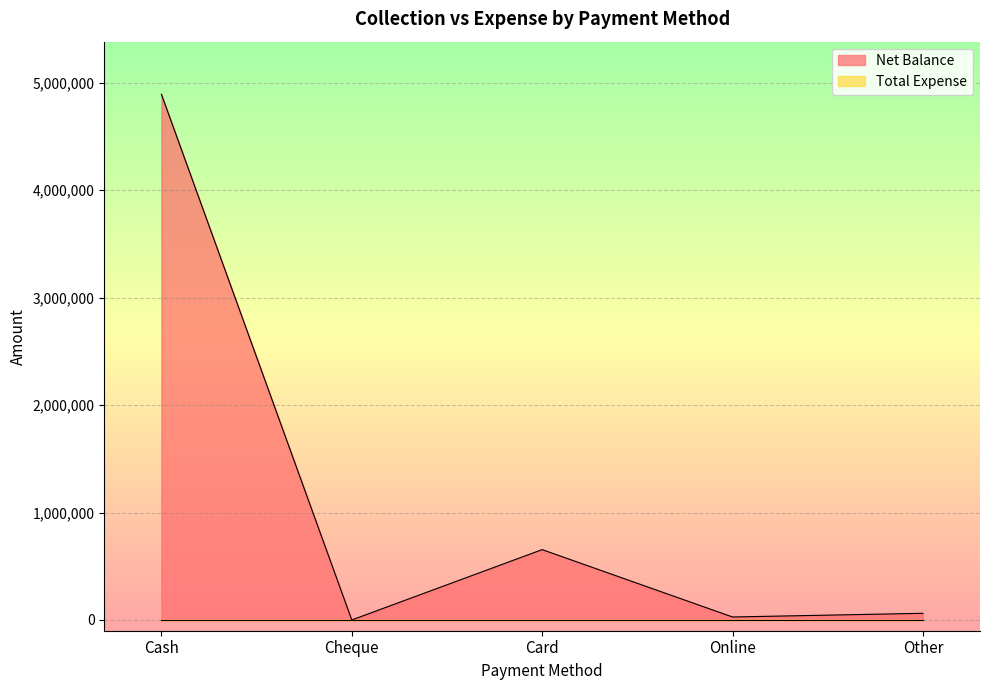

What is the difference between the values at Other and Online?

34267